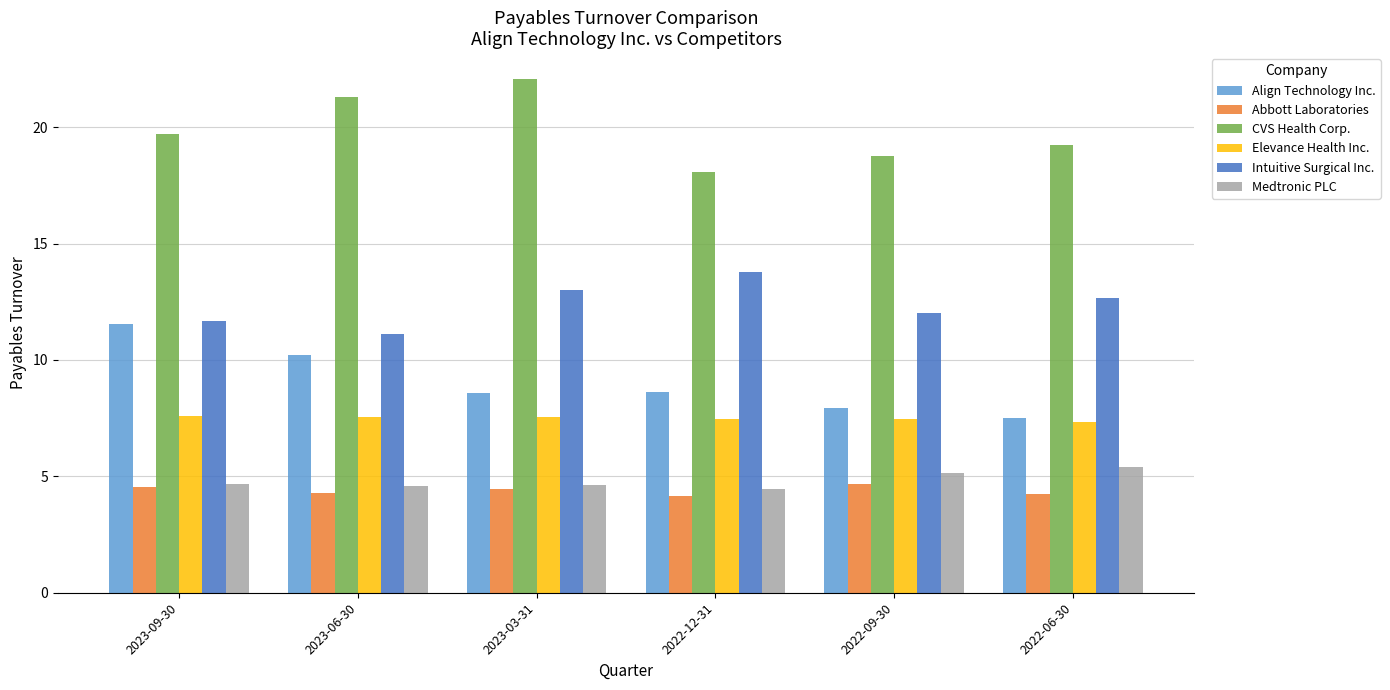

Does the chart contain stacked bars?

No